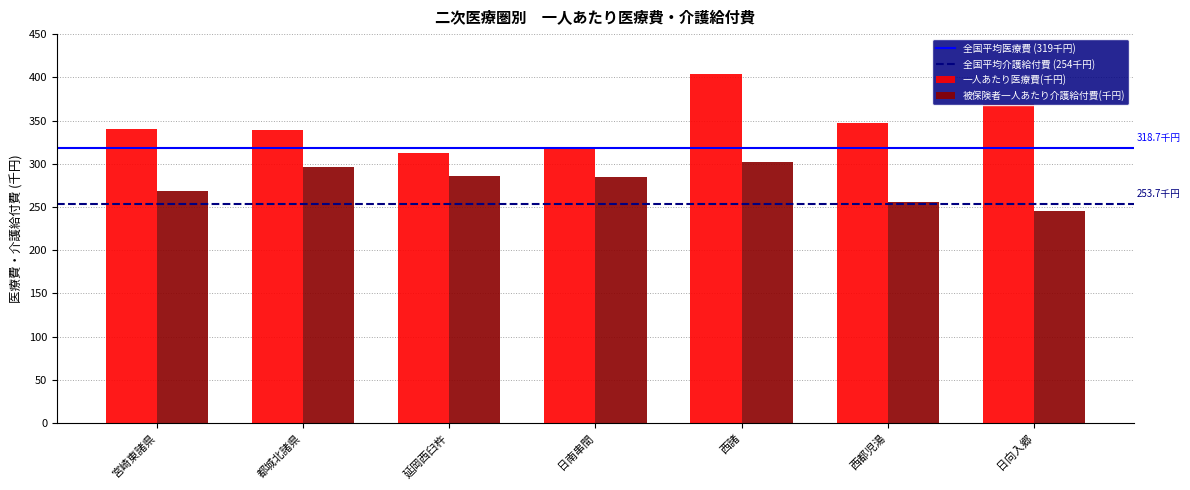

Which series has the largest total across all categories?

一人あたり医療費(千円)